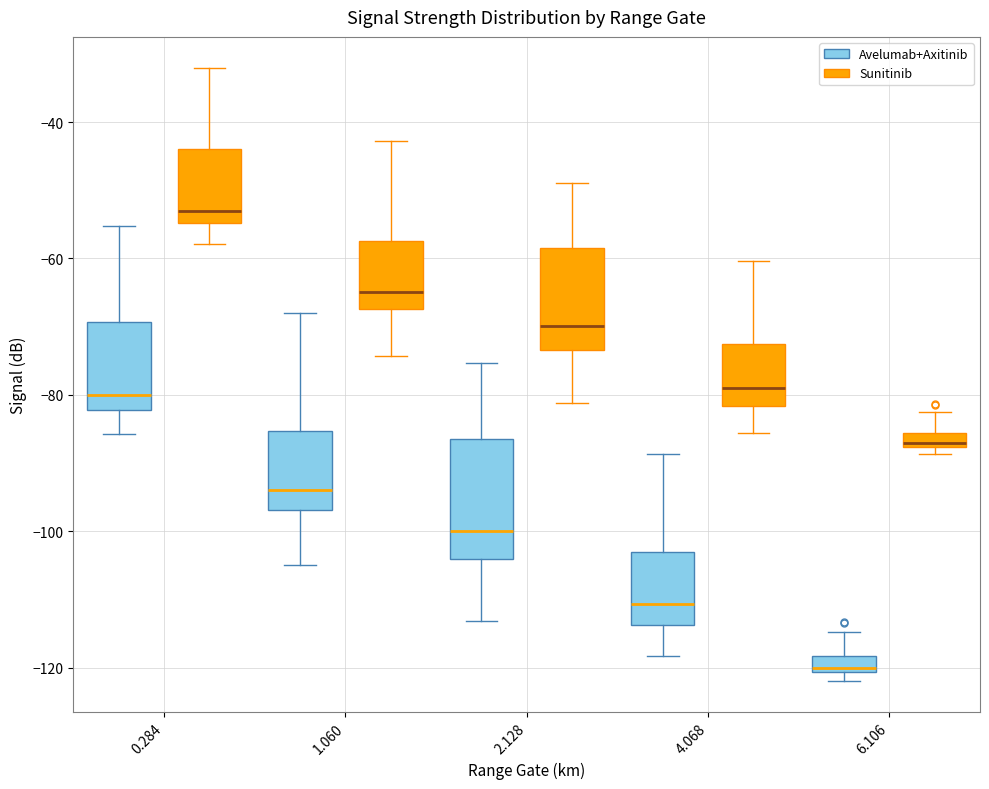

Comparing the boxes themselves (not the whiskers), which one is the tallest?

2.128 (Avelumab+Axitinib)